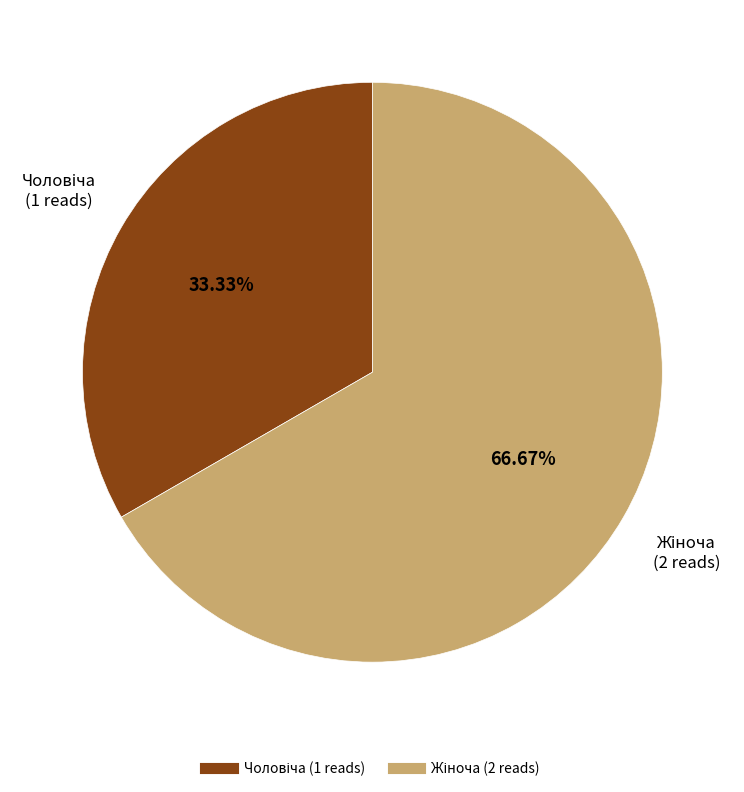

Does any single category account for the majority?

Yes